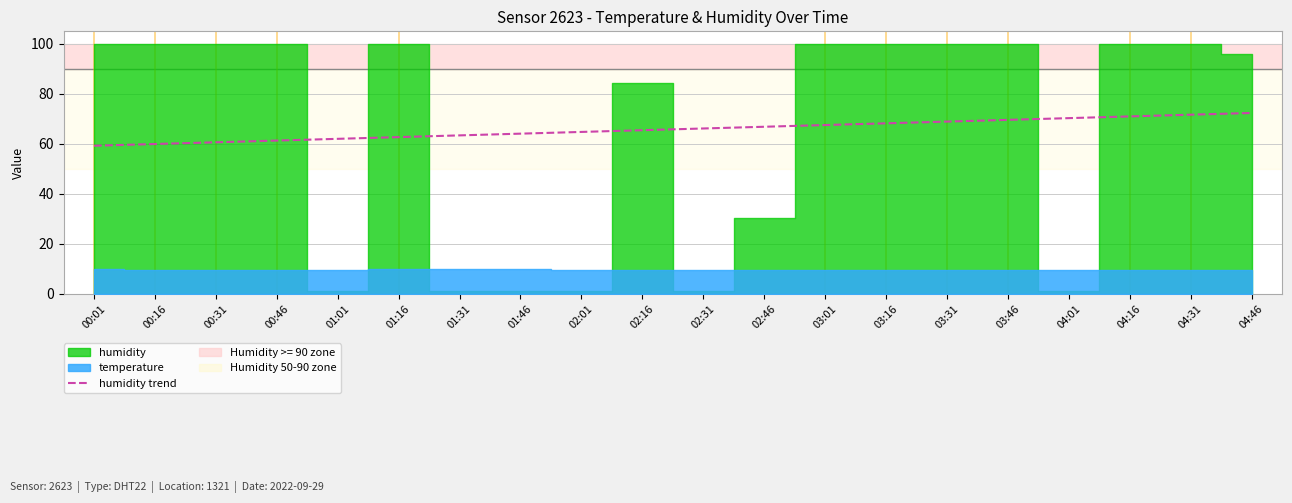

What position from the left is 01:46?

8